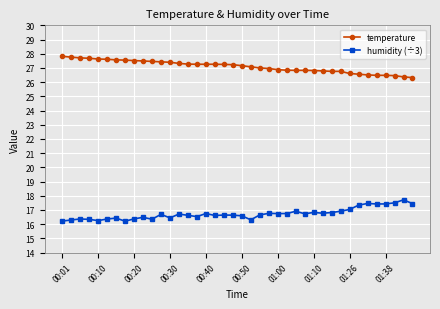

What is the value of the temperature point at the 4th from the left?

27.7